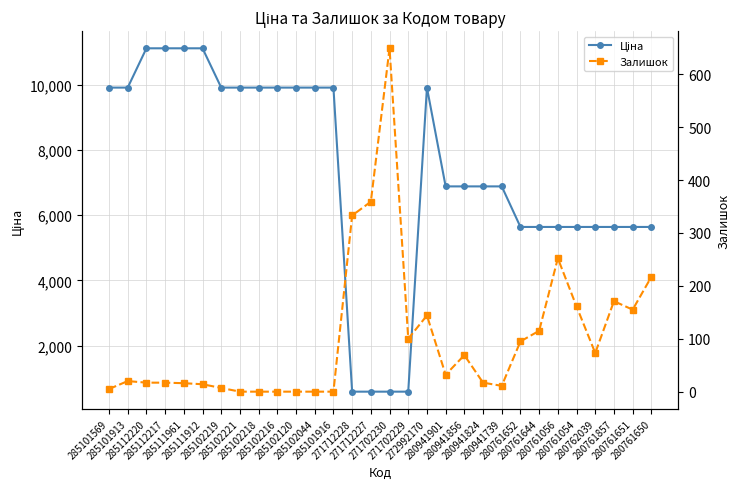

List the series in order of their overall mean, highest first.

Ціна, Залишок